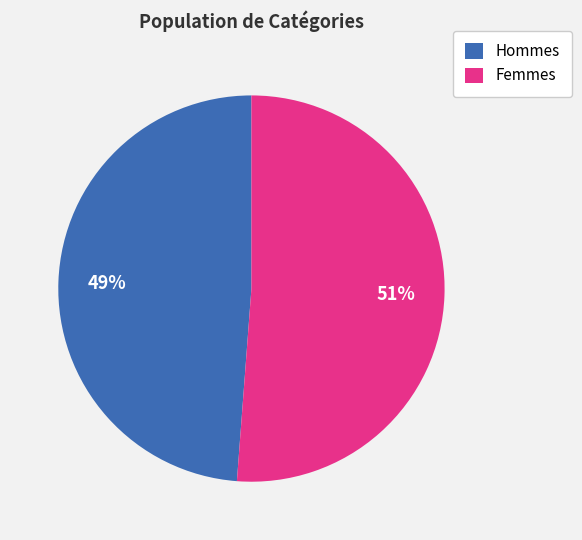

Rank the categories by value from lowest to highest.

Hommes, Femmes